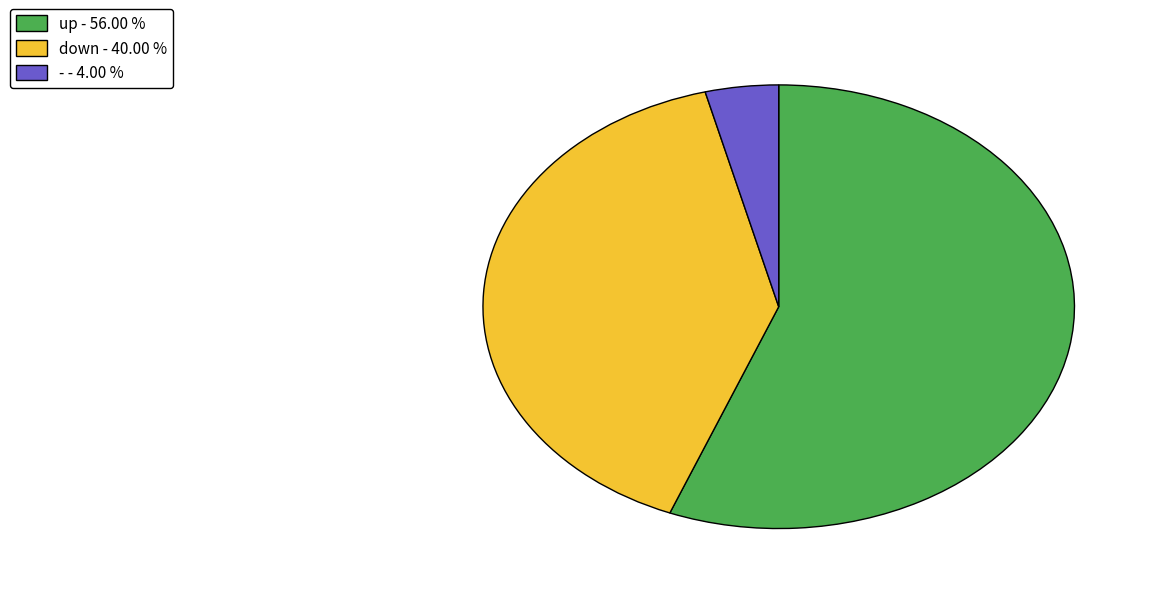

Approximately how many times larger is the value at down compared to -?

10.0